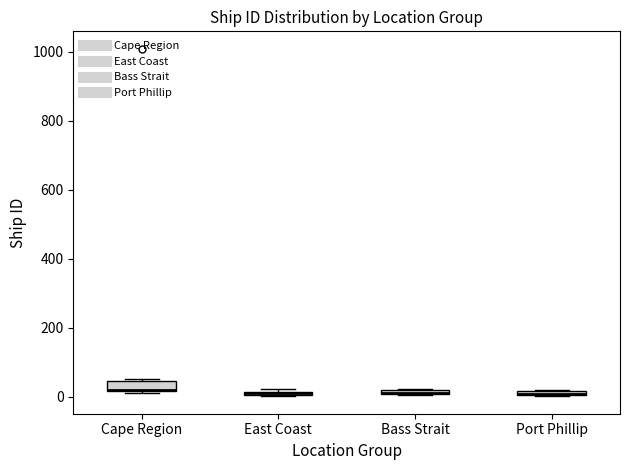

Where is the lower edge of the box for Cape Region on the y-axis? The values are not printed on the chart, so give them approximately, as read against the axis.

20